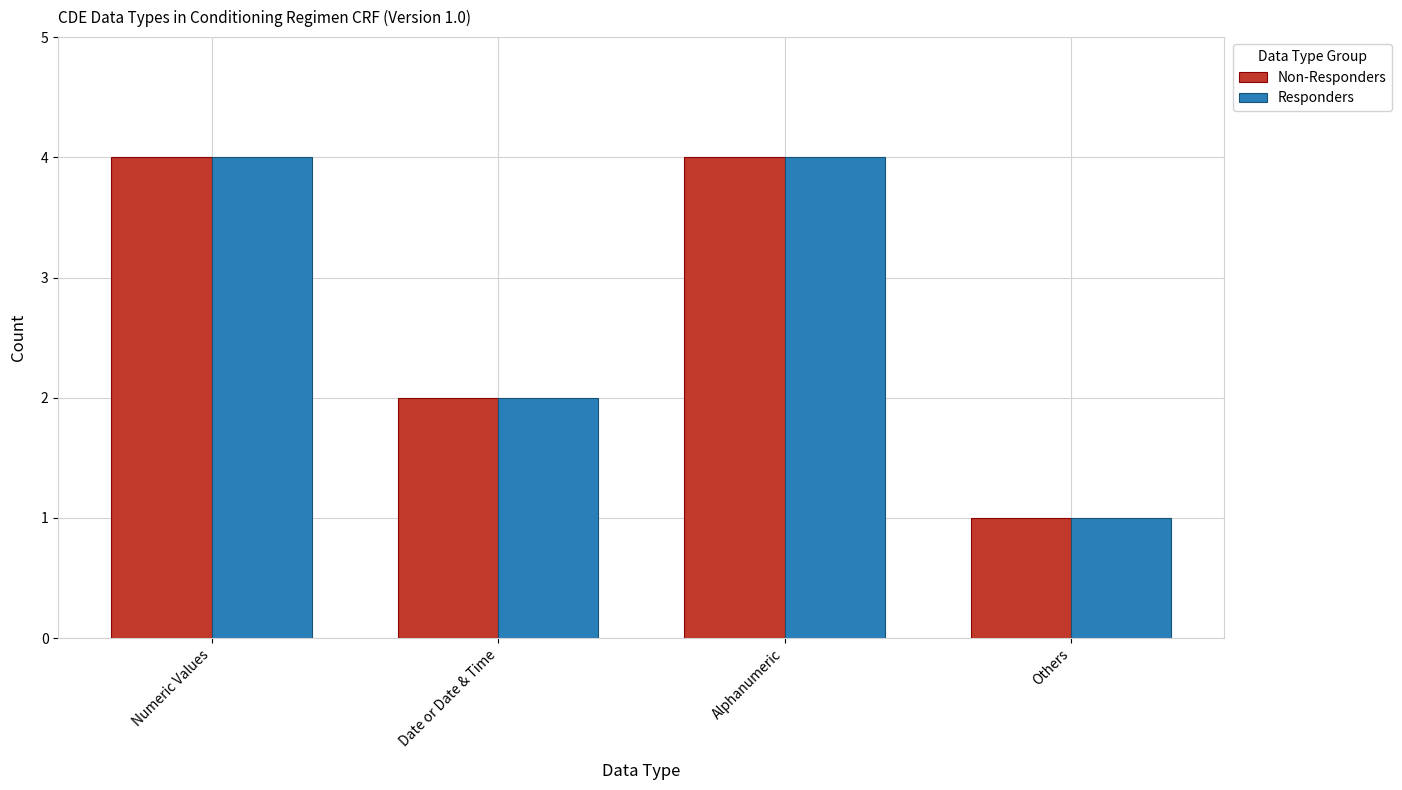

What is the lowest value of the Non-Responders series?

1